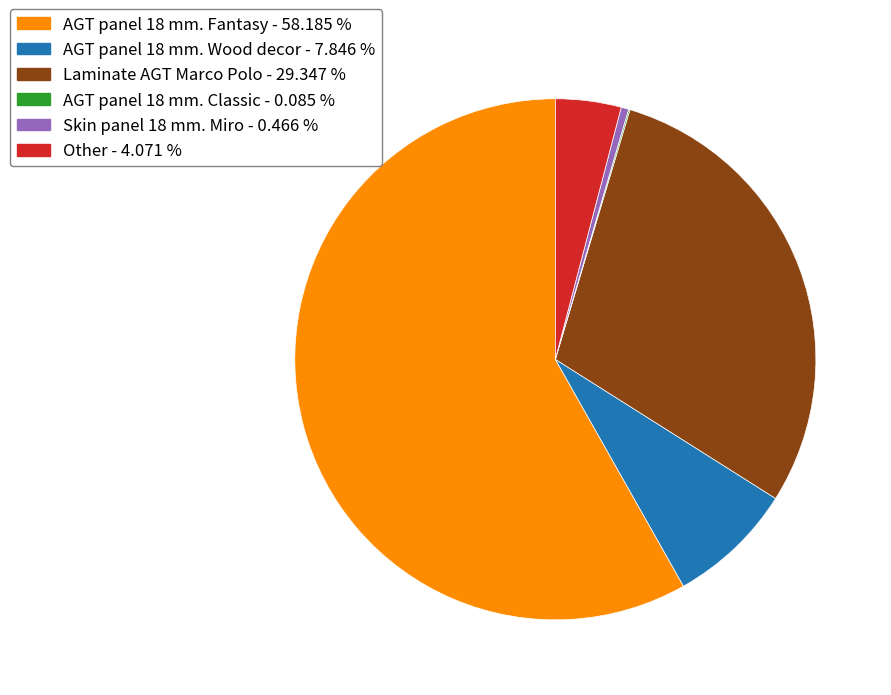

What is the largest slice in the pie chart?

AGT panel 18 mm. Fantasy